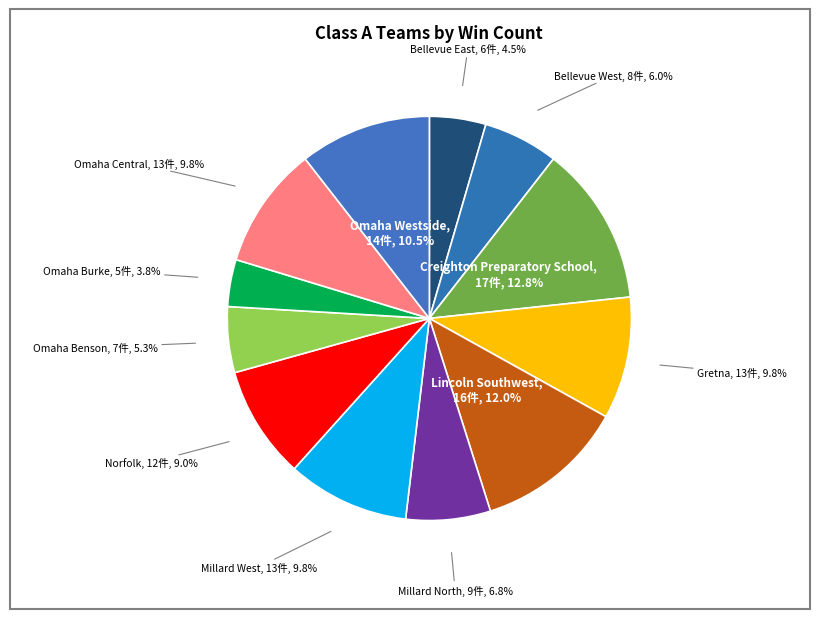

True or false: Omaha Benson accounts for 1% of the total.

False